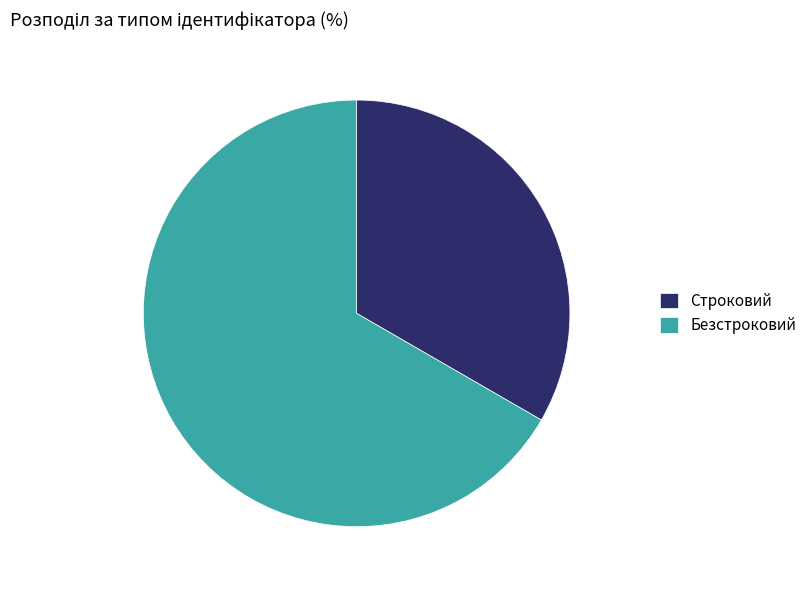

True or false: Строковий accounts for 20% of the total.

False